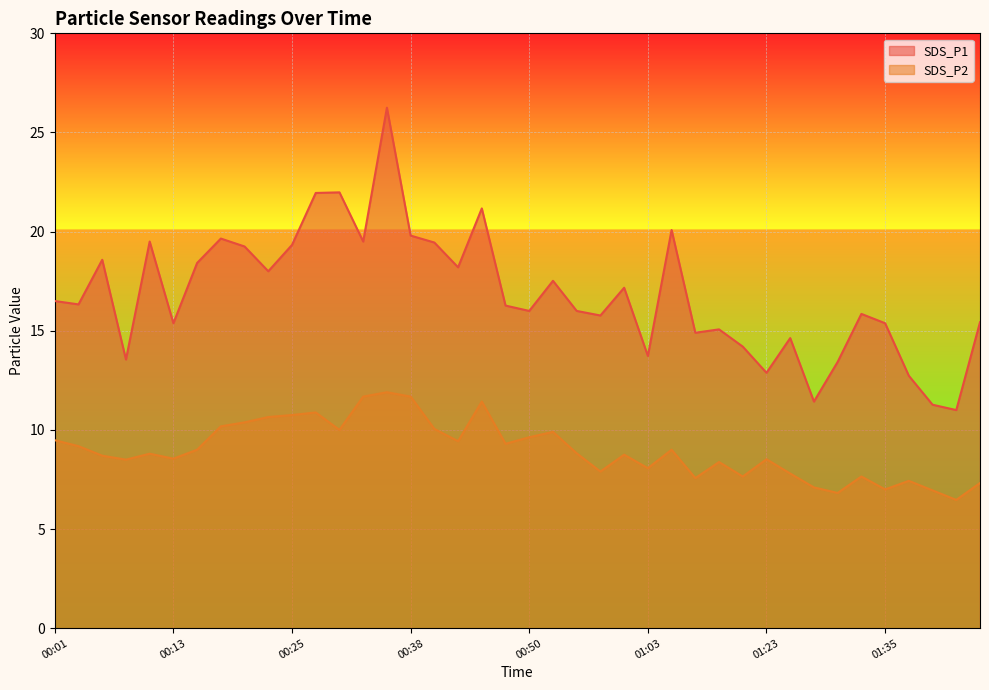

Reading right to left, transcribe all the data shown in this chart.

SDS_P1: 15.4	11.0	11.3	12.7	15.4	15.8	13.4	11.4	14.6	12.9	14.2	15.1	14.9	20.1	13.7	17.2	15.8	16.0	17.5	16.0	16.3	21.2	18.2	19.4	19.8	26.2	19.5	22.0	21.9	19.3	18.0	19.2	19.6	18.4	15.4	19.5	13.6	18.6	16.3	16.5
SDS_P2: 7.3	6.5	7.0	7.4	7.0	7.7	6.8	7.1	7.8	8.5	7.7	8.4	7.6	9.0	8.1	8.8	7.9	8.8	9.9	9.6	9.3	11.4	9.4	10.1	11.7	11.9	11.7	10.0	10.9	10.8	10.7	10.4	10.2	9.0	8.6	8.8	8.5	8.7	9.2	9.5